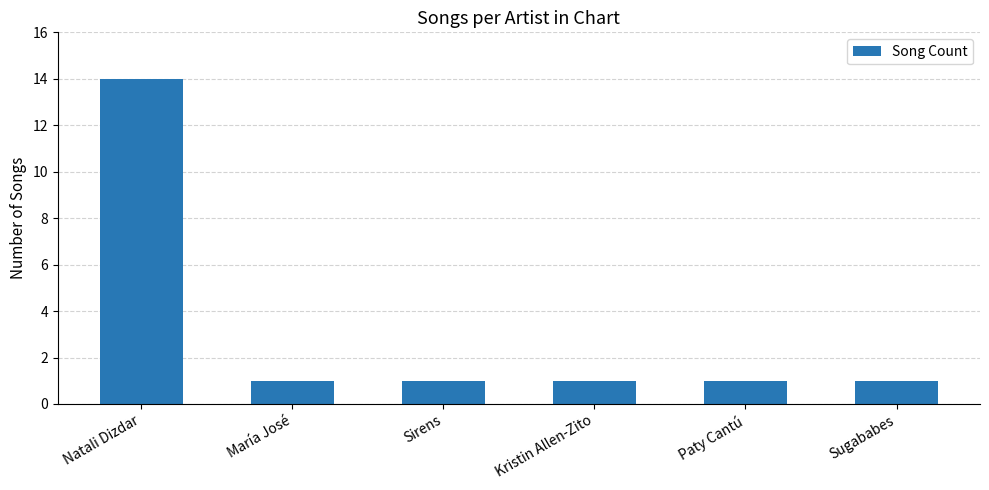

How many bars are there in total?

6